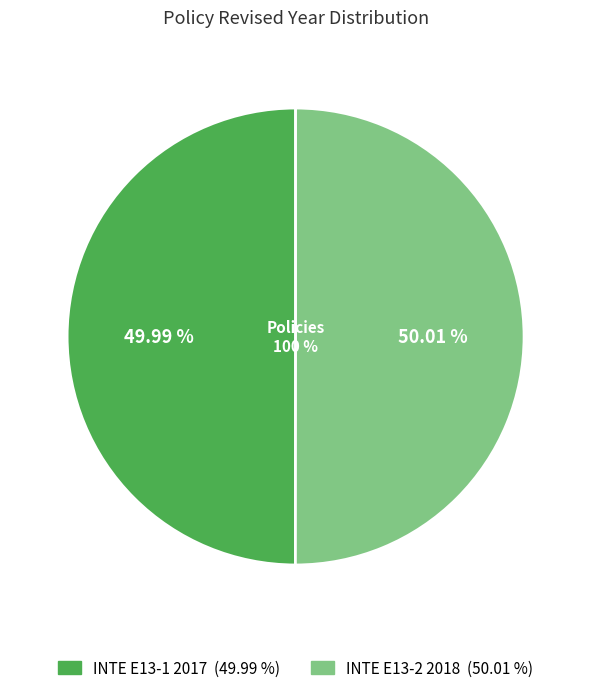

Does any single category account for the majority?

Yes